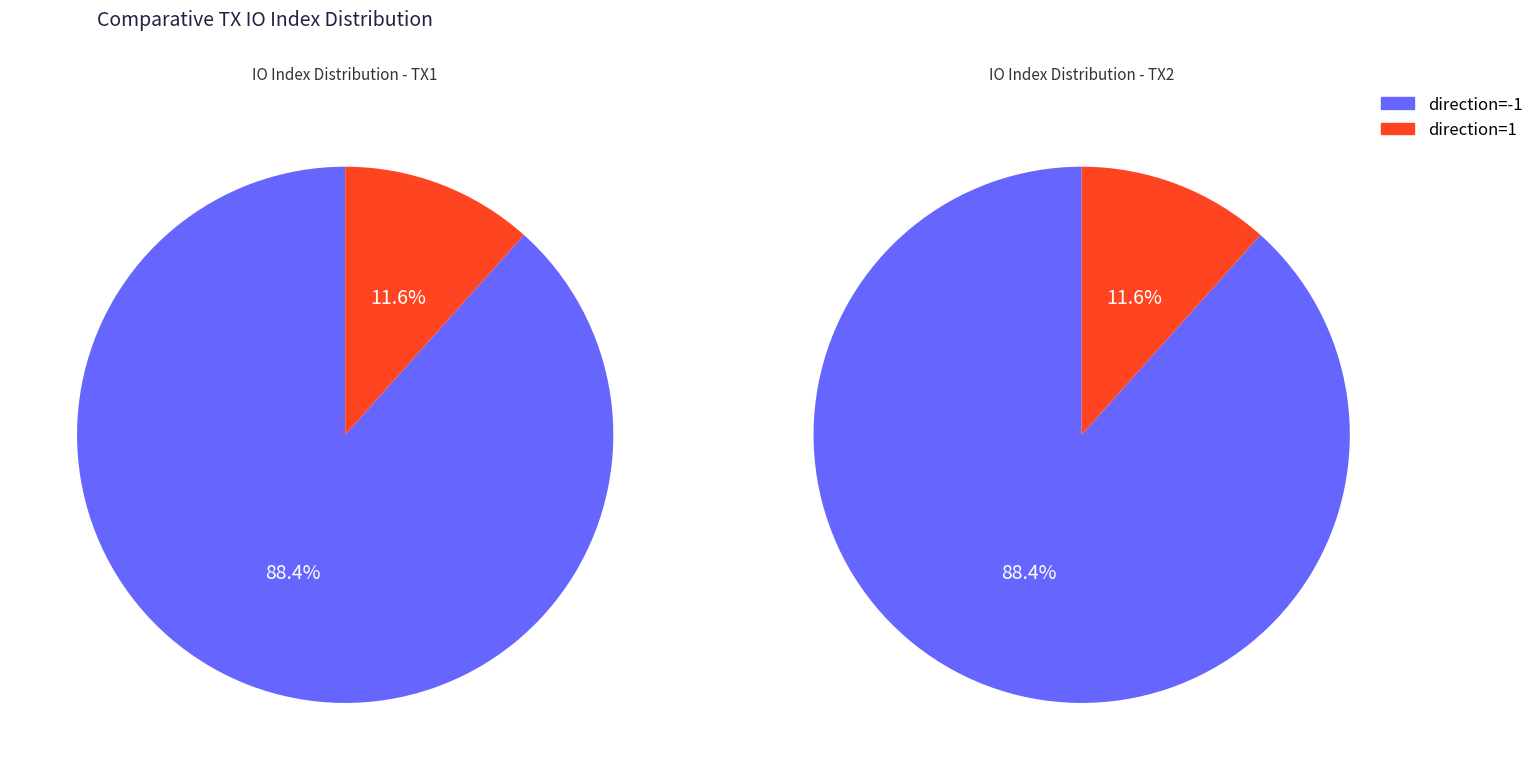

How many slices are in this pie chart?

2